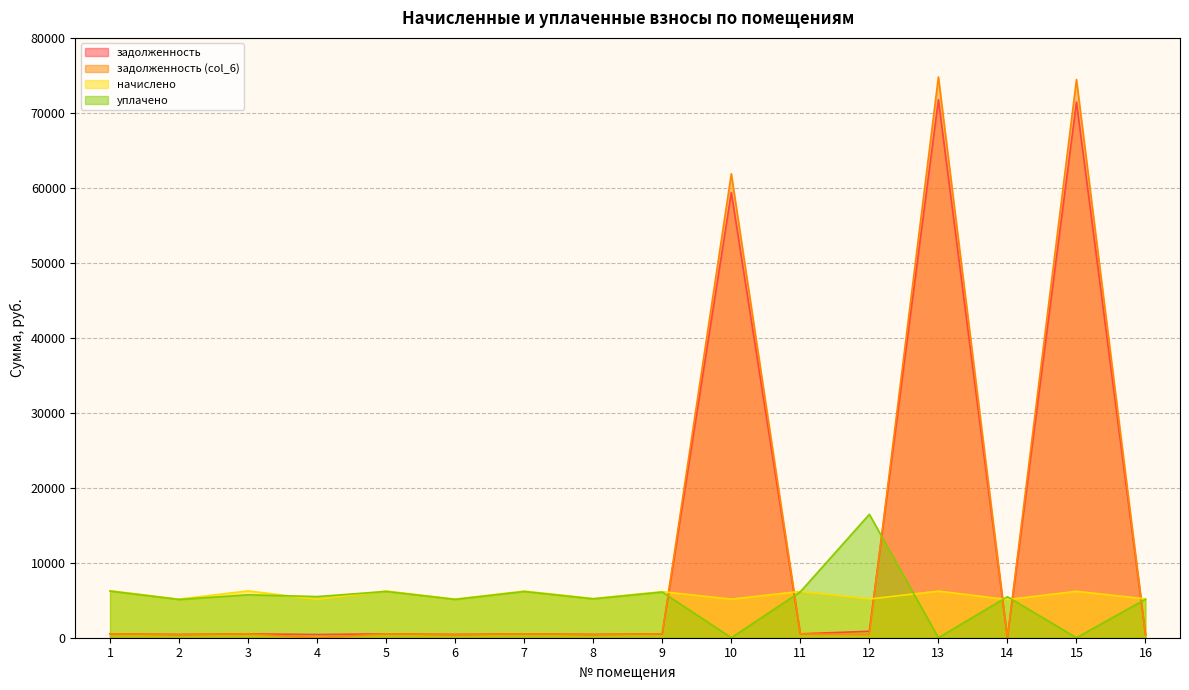

True or false: начислено and задолженность (col_6) intersect in this chart.

True